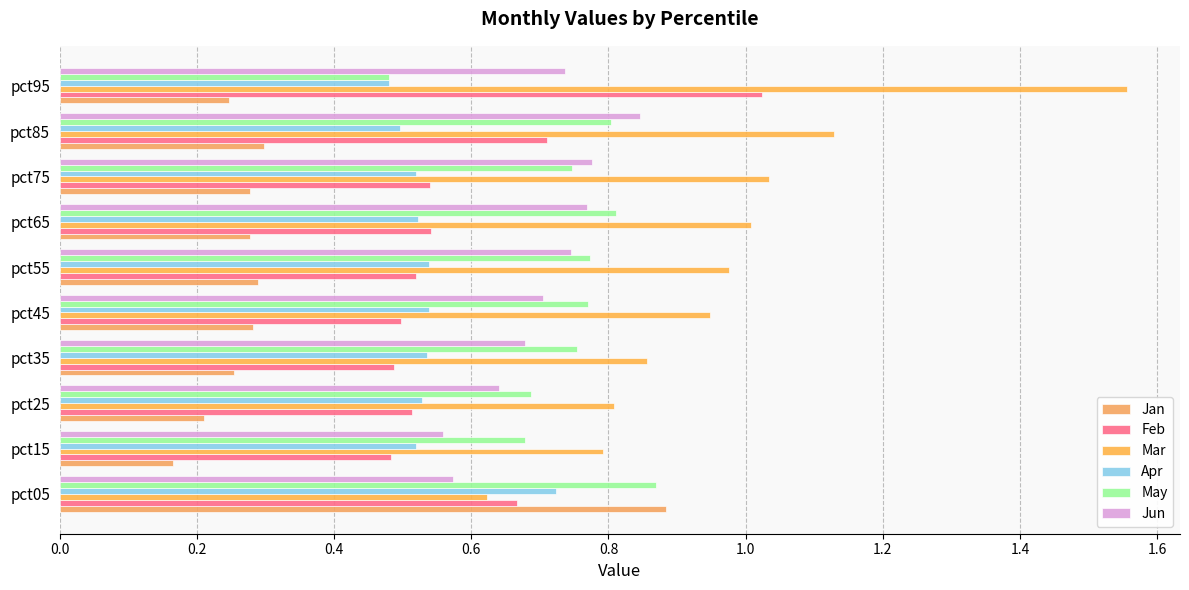

Reading left to right, list all the values displayed in this chart.

Jan: 0.9	0.2	0.2	0.3	0.3	0.3	0.3	0.3	0.3	0.2
Feb: 0.7	0.5	0.5	0.5	0.5	0.5	0.5	0.5	0.7	1.0
Mar: 0.6	0.8	0.8	0.9	0.9	1.0	1.0	1.0	1.1	1.6
Apr: 0.7	0.5	0.5	0.5	0.5	0.5	0.5	0.5	0.5	0.5
May: 0.9	0.7	0.7	0.8	0.8	0.8	0.8	0.7	0.8	0.5
Jun: 0.6	0.6	0.6	0.7	0.7	0.7	0.8	0.8	0.8	0.7